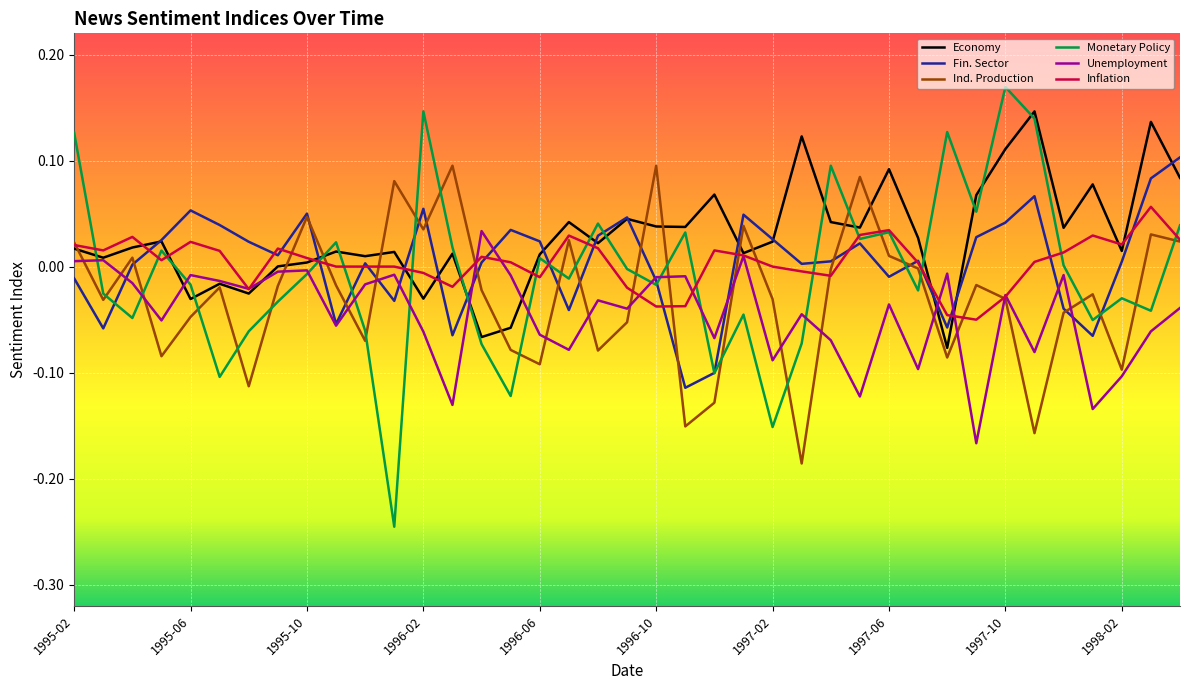

Which series has the largest range (max minus min)?

Monetary Policy